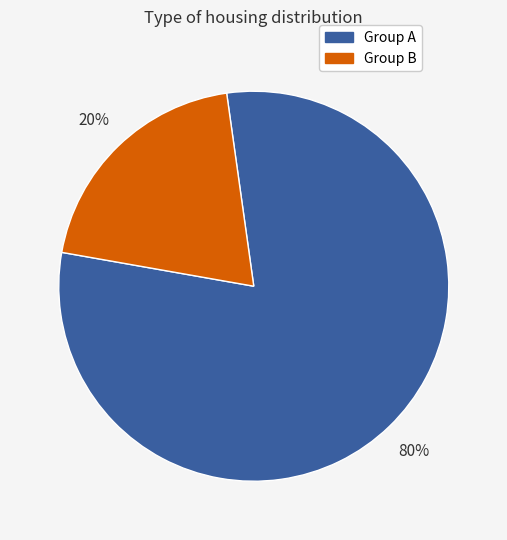

To the nearest percent, what is the combined percentage of Group A and Group B?

100%